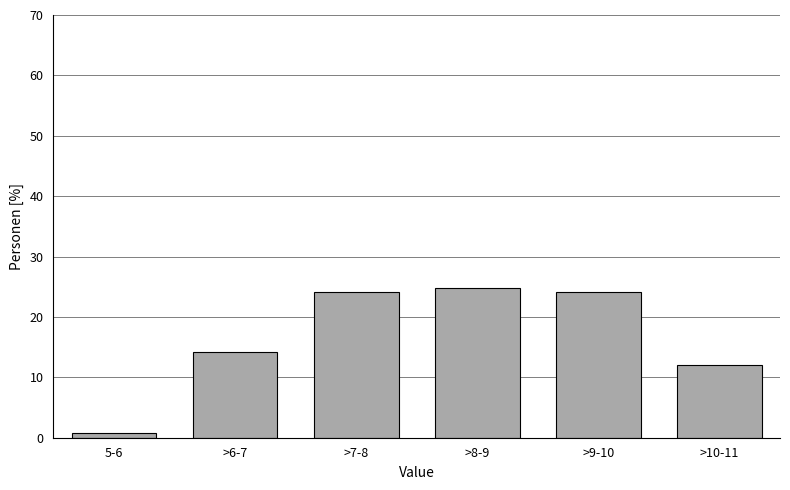

Reading left to right, list all the values displayed in this chart.

5-6=0.7	>6-7=14.2	>7-8=24.1	>8-9=24.8	>9-10=24.1	>10-11=12.1